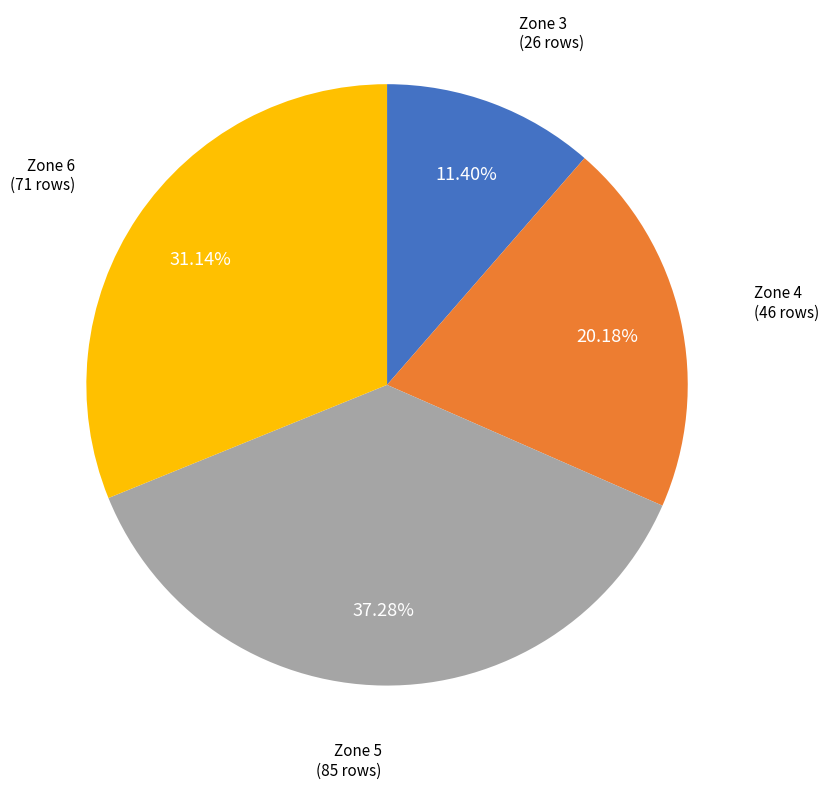

Is there a majority slice in this chart?

No